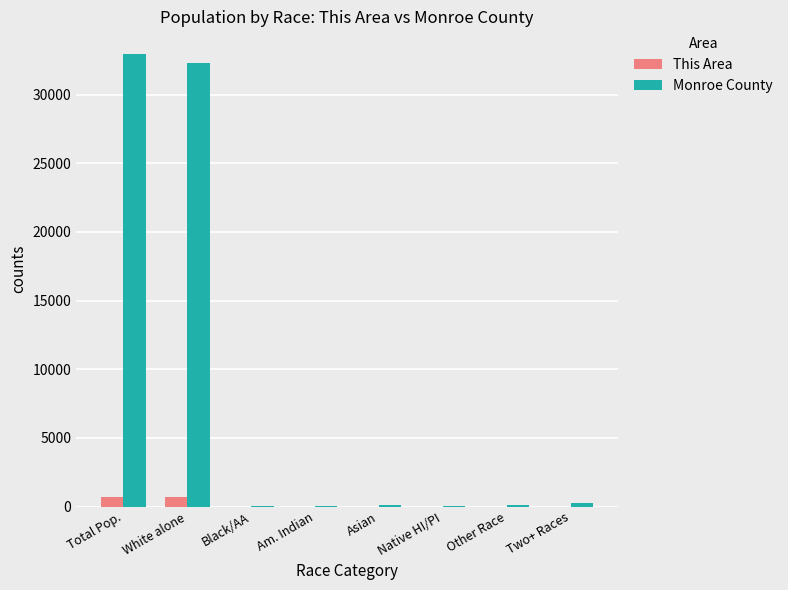

What is the spread (max minus min) of values at Total Pop.?

32227